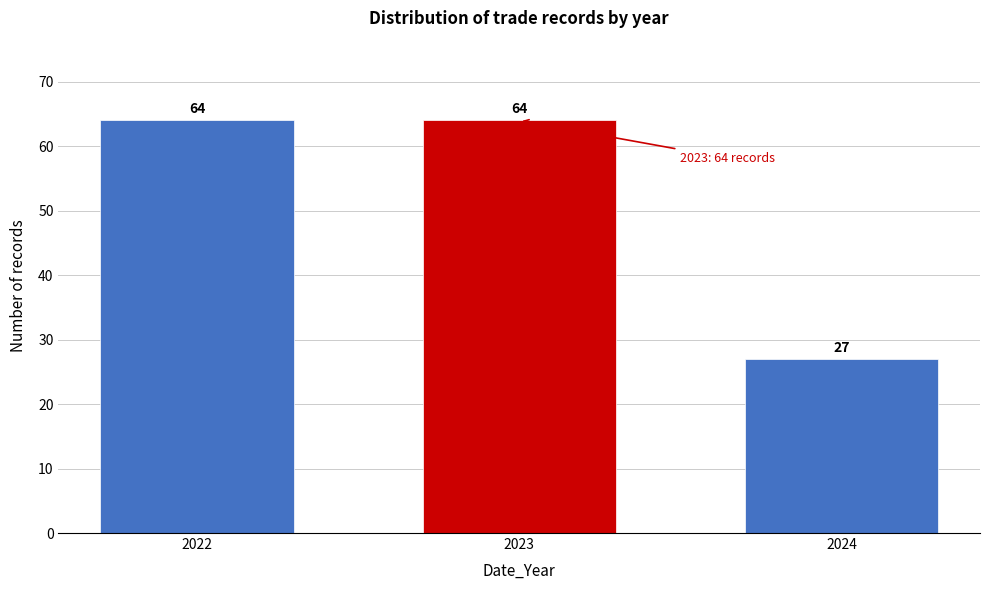

Reading left to right, what are all the values shown in this chart?

64	64	27